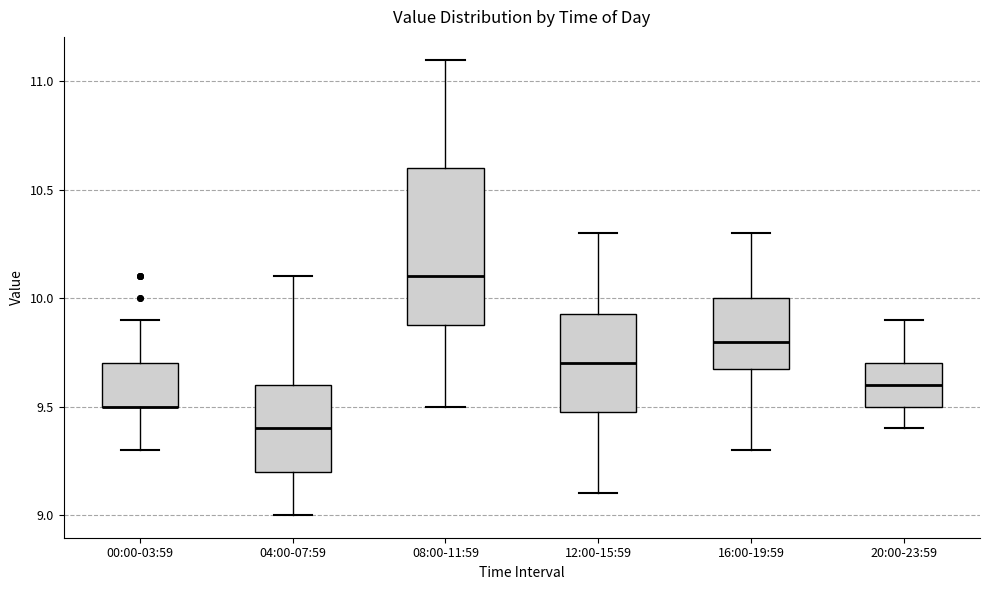

Where does the upper whisker of the box for 16:00-19:59 end on the y-axis? The values are not printed on the chart, so give them approximately, as read against the axis.

10.30